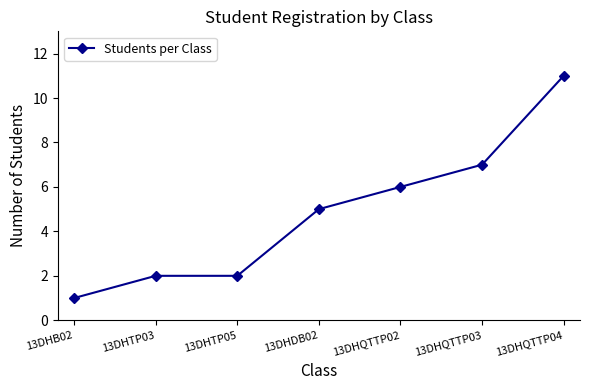

What is the difference between the maximum and minimum values?

10